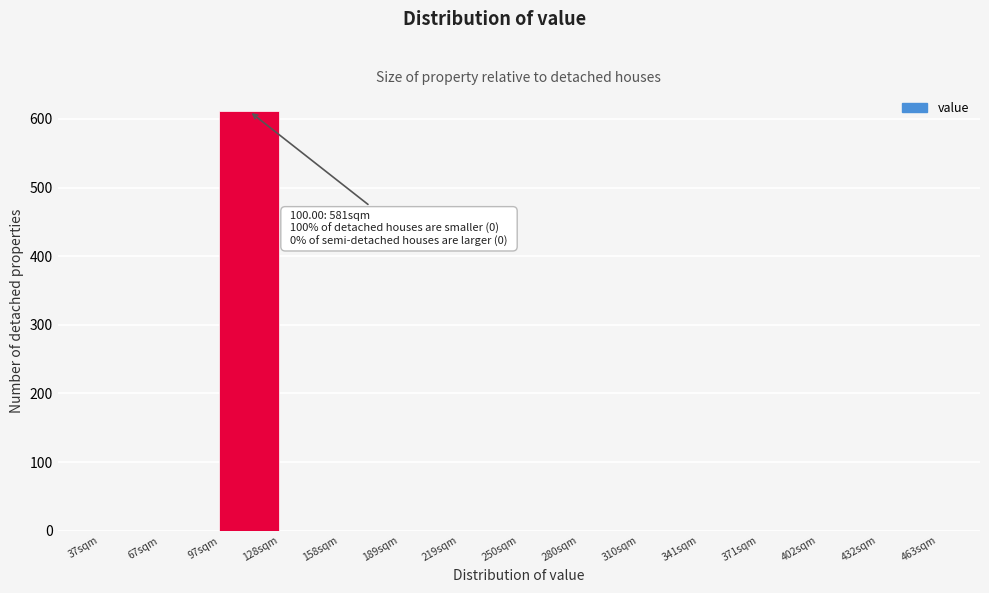

Which range on the x-axis has the tallest bar?

100 to 130